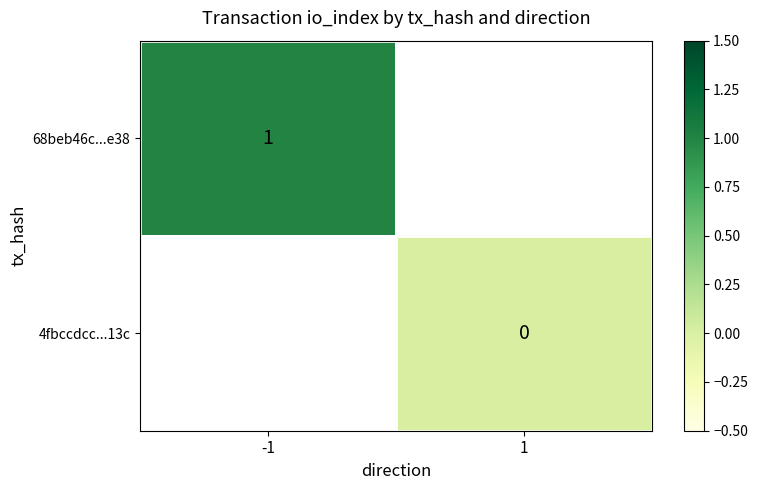

The 68beb46c...e38 series shows 1 at -1. True or false?

True